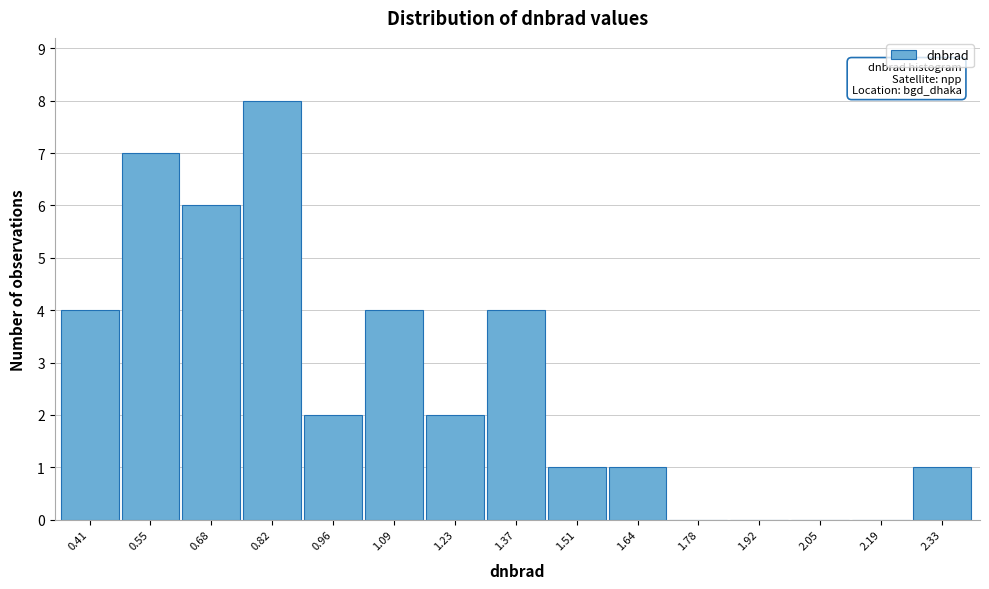

Reading left to right, list all the values displayed in this chart.

0.41=4	0.55=7	0.68=6	0.82=8	0.96=2	1.09=4	1.23=2	1.37=4	1.51=1	1.64=1	1.78=0	1.92=0	2.05=0	2.19=0	2.33=1